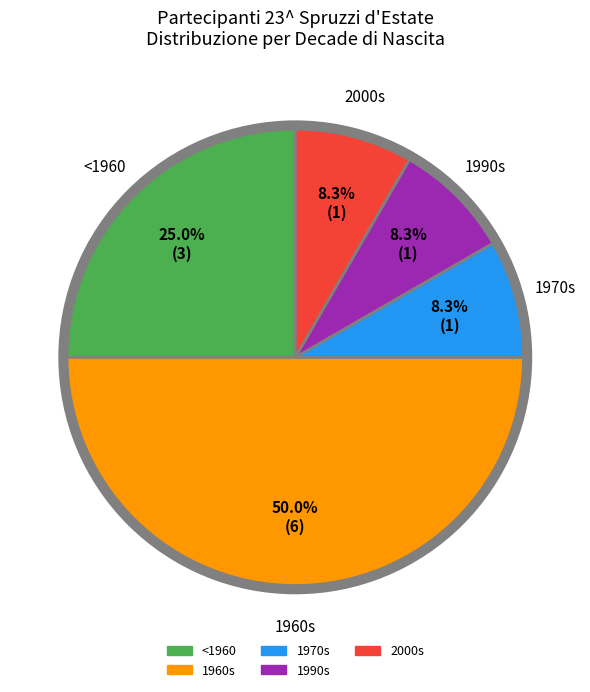

How many segments does this pie chart have?

5